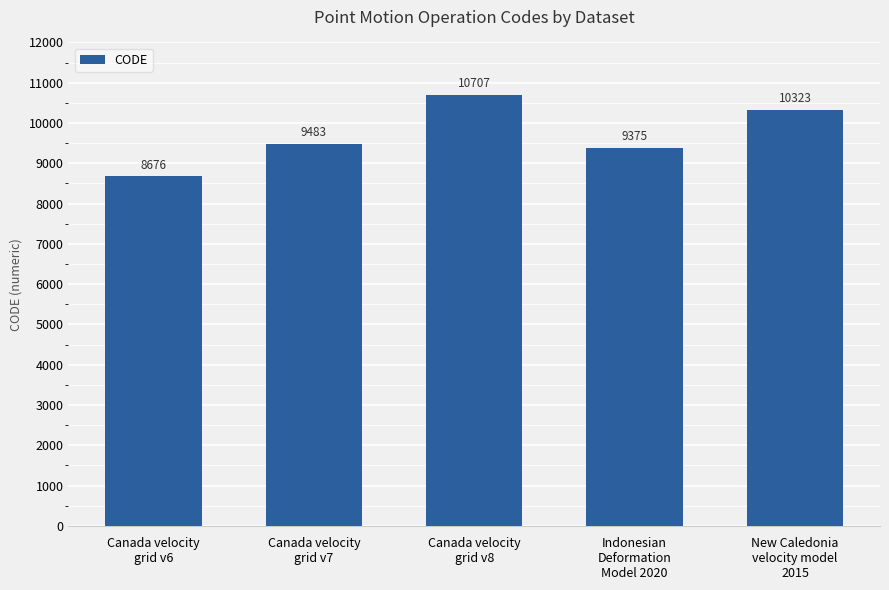

Reading left to right, what are all the values shown in this chart?

8676	9483	10707	9375	10323